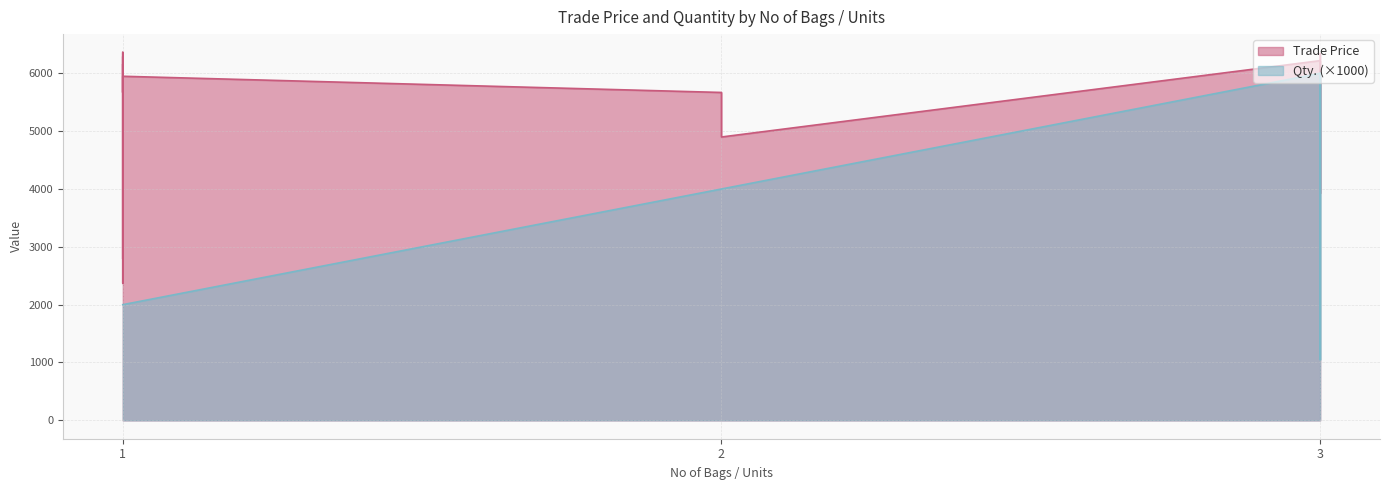

True or false: Qty. and Trade Price intersect in this chart.

False